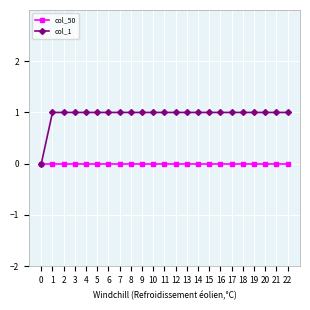

At 2, list the series in order from smallest to largest.

col_50, col_1